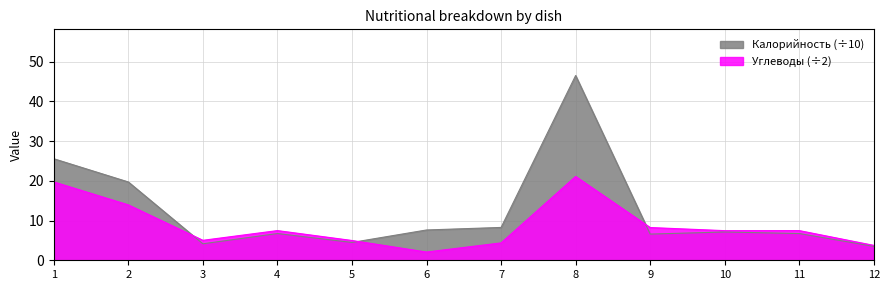

List the series in order of their overall mean, lowest first.

Углеводы (÷2), Калорийность (÷10)